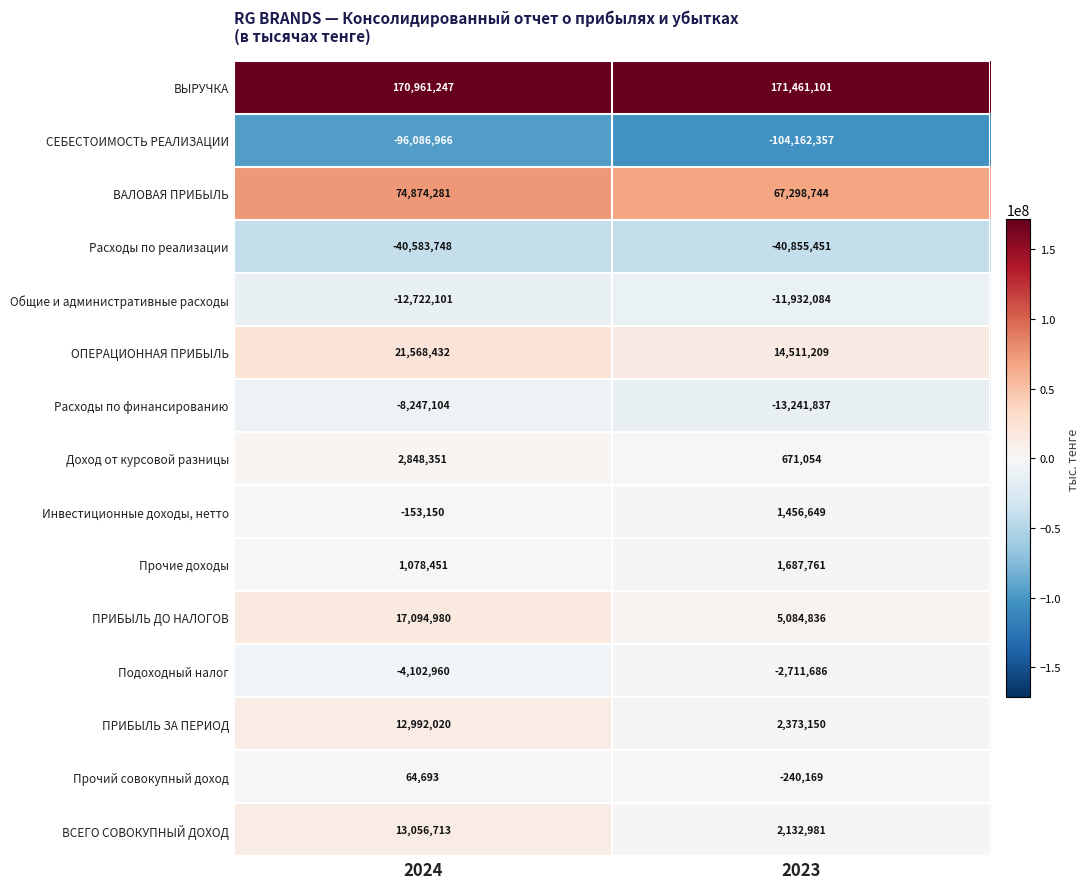

The ВСЕГО СОВОКУПНЫЙ ДОХОД series shows 2132981 at 2023. True or false?

True